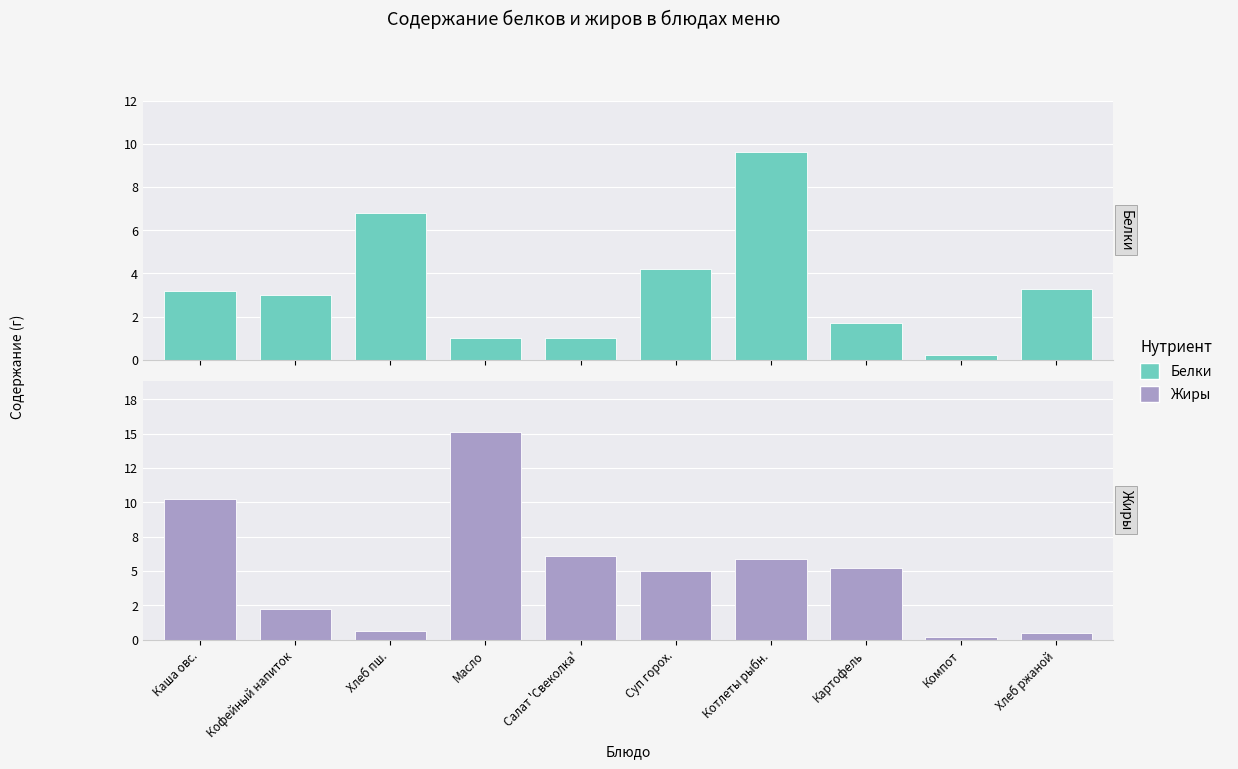

Is the value of Жиры at Хлеб пш. greater than the value of Белки at Хлеб ржаной?

No